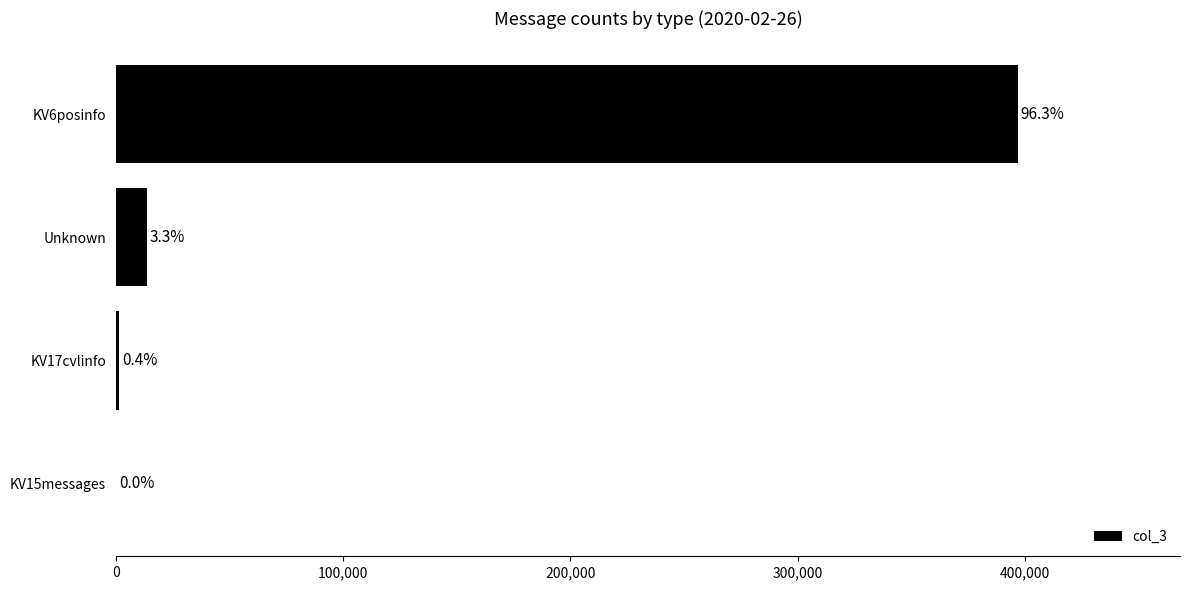

Are the bars grouped side by side (vs. stacked)?

No